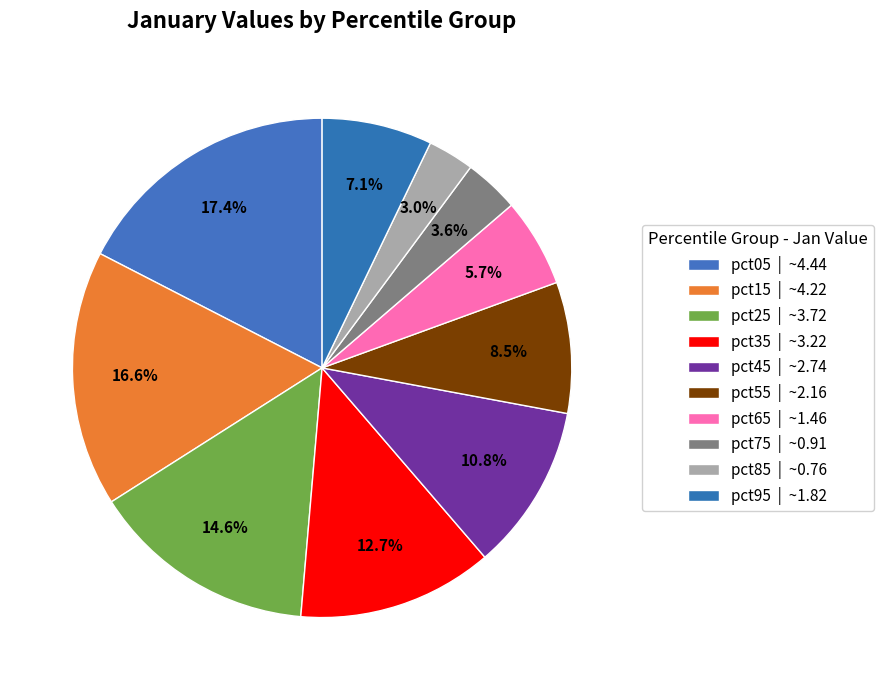

How many slices are in this pie chart?

10